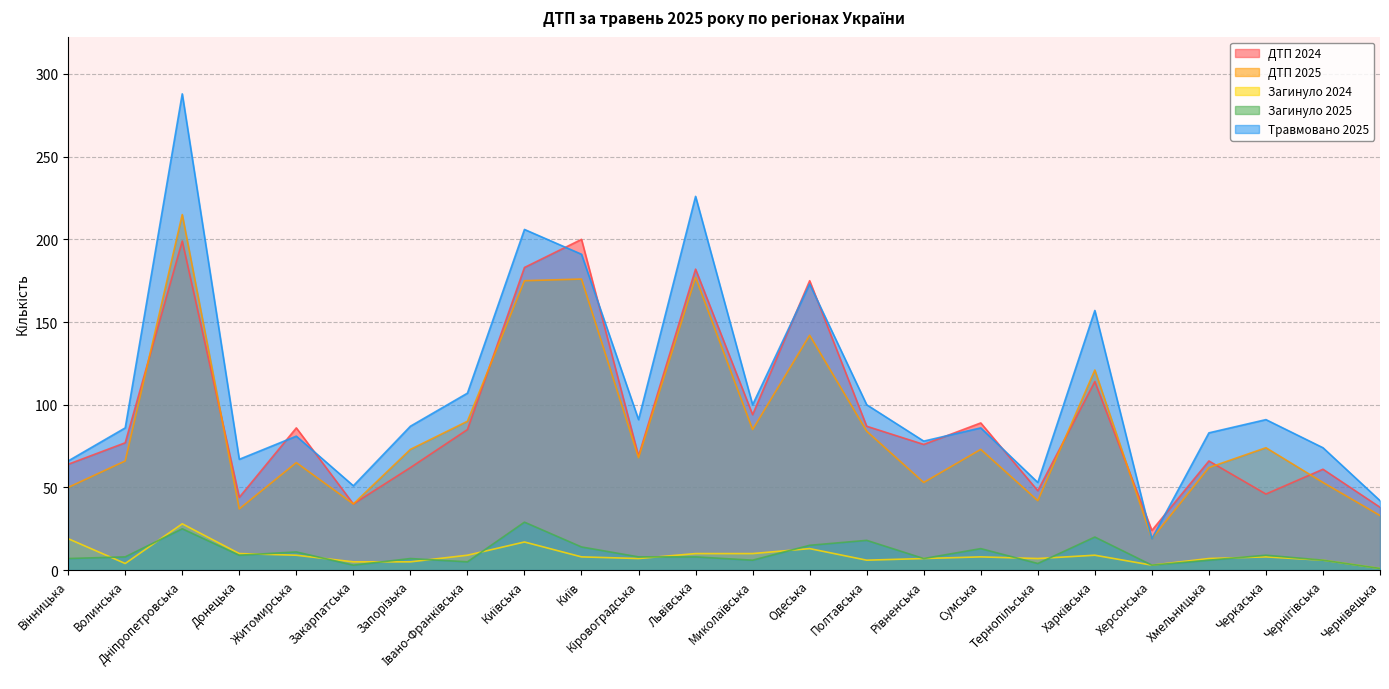

What is the label of the 18th point from the left?

Тернопільська